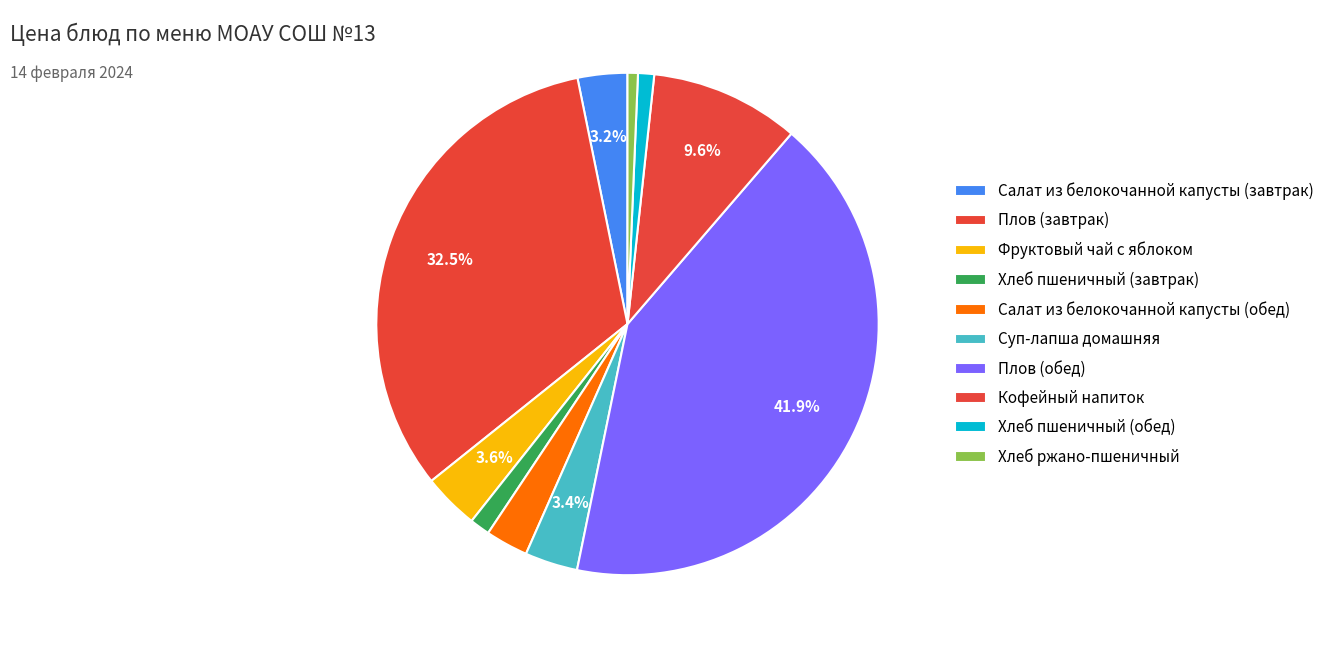

Rank the categories by value from lowest to highest.

Хлеб ржано-пшеничный, Хлеб пшеничный (обед), Хлеб пшеничный (завтрак), Салат из белокочанной капусты (обед), Салат из белокочанной капусты (завтрак), Суп-лапша домашняя, Фруктовый чай с яблоком, Кофейный напиток, Плов (завтрак), Плов (обед)